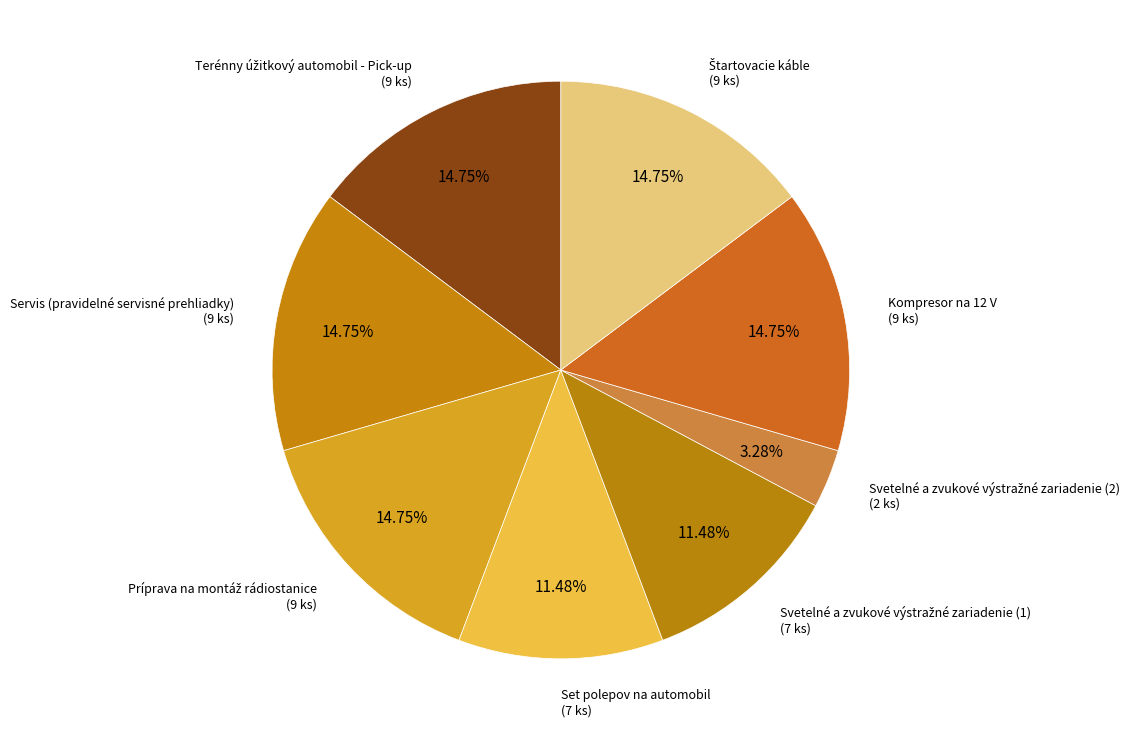

How many slices are in this pie chart?

8